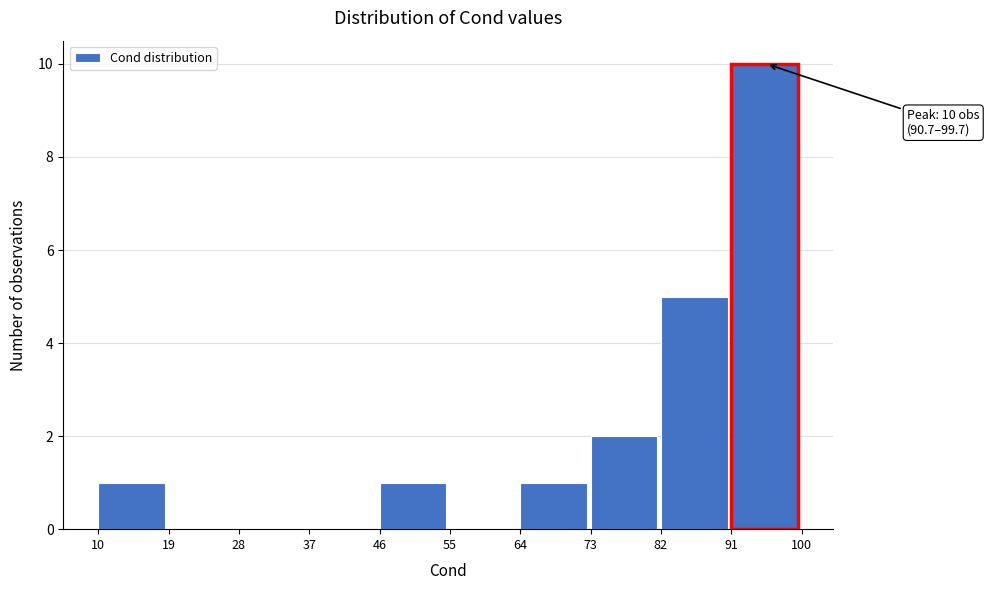

Which range on the x-axis has the tallest bar?

91 to 100